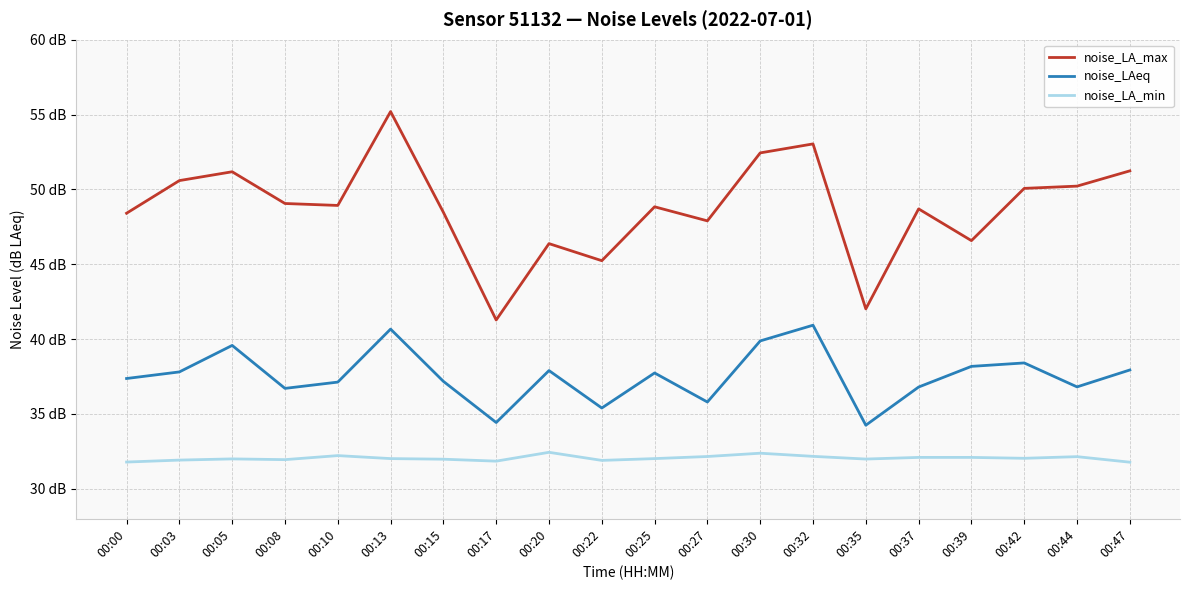

Reading left to right, extract all data points from this chart.

noise_LA_max: 48.4	50.6	51.2	49.1	48.9	55.2	48.5	41.3	46.4	45.2	48.8	47.9	52.4	53.0	42.0	48.7	46.6	50.1	50.2	51.2
noise_LAeq: 37.4	37.8	39.6	36.7	37.1	40.7	37.2	34.4	37.9	35.4	37.7	35.8	39.9	40.9	34.2	36.8	38.2	38.4	36.8	37.9
noise_LA_min: 31.8	31.9	32.0	31.9	32.2	32.0	32.0	31.9	32.4	31.9	32.0	32.2	32.4	32.2	32.0	32.1	32.1	32.0	32.1	31.8